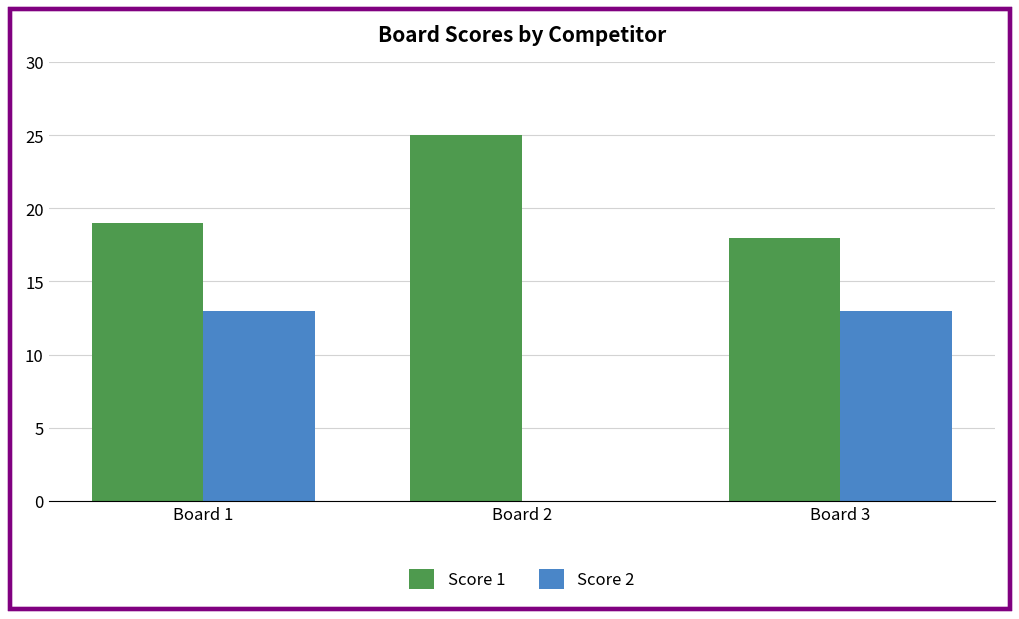

Is the value of Score 1 at Board 3 greater than the value of Score 2 at Board 3?

Yes